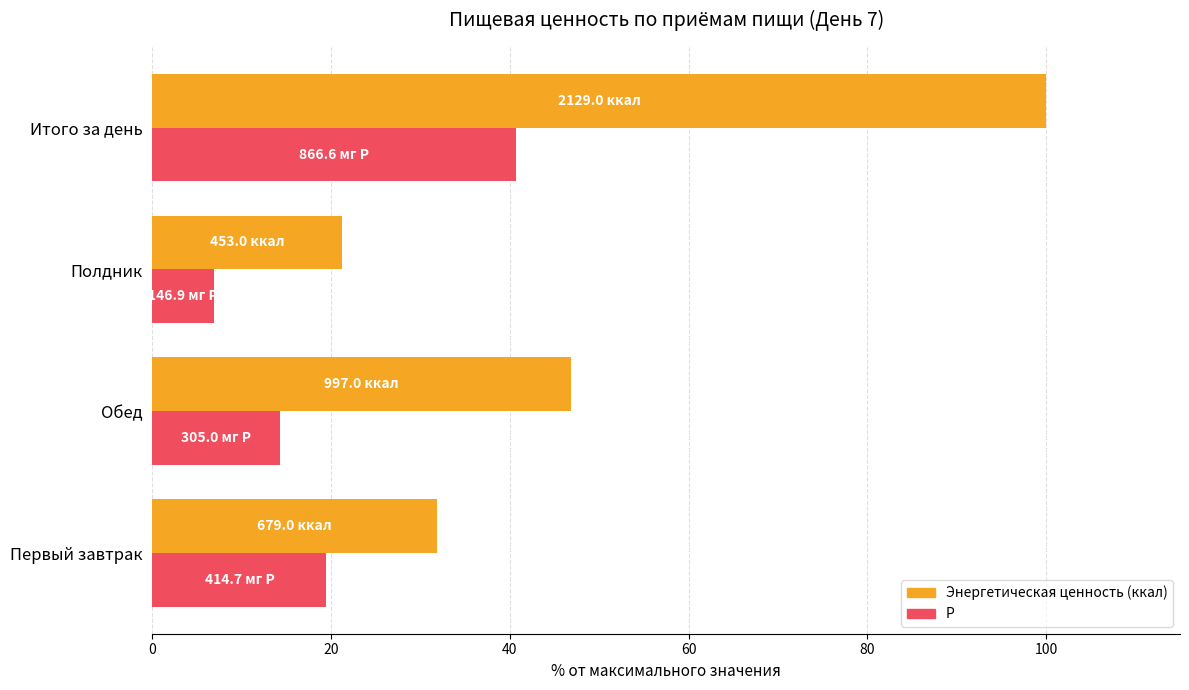

At which category is the sum across all series the highest?

Итого за день